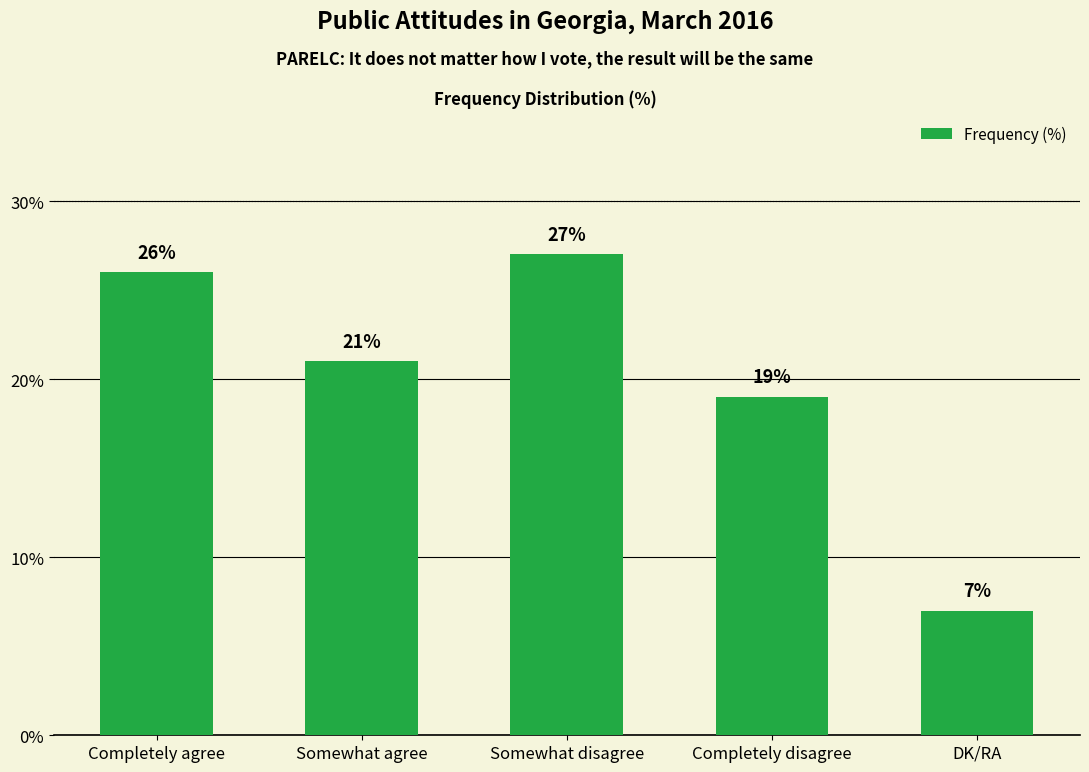

What is the smallest value displayed?

7